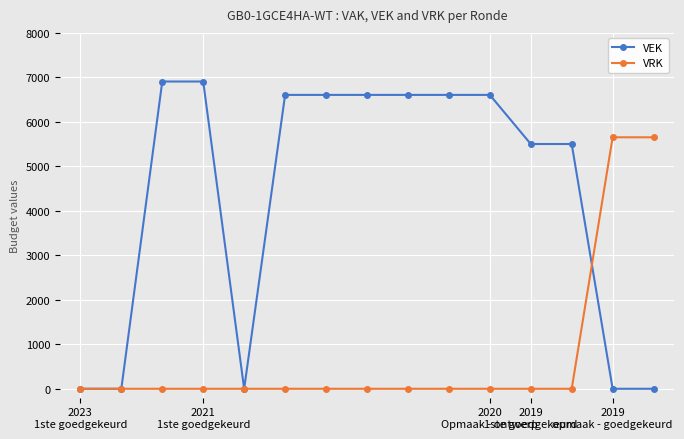

At how many categories does at least one series exceed 1947?

12